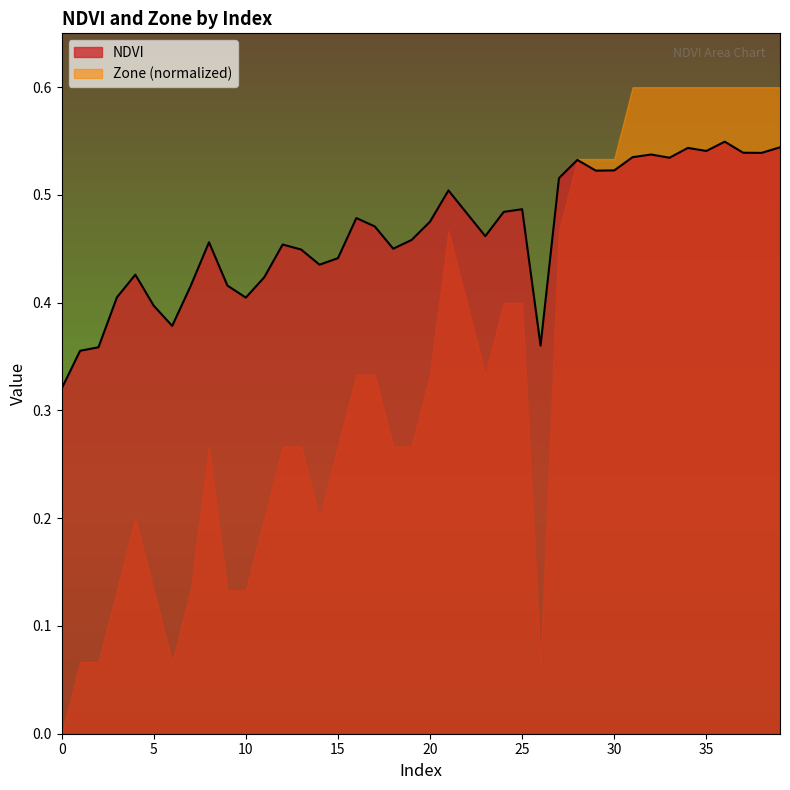

Is it true that the value at 4 is 0.4?

True